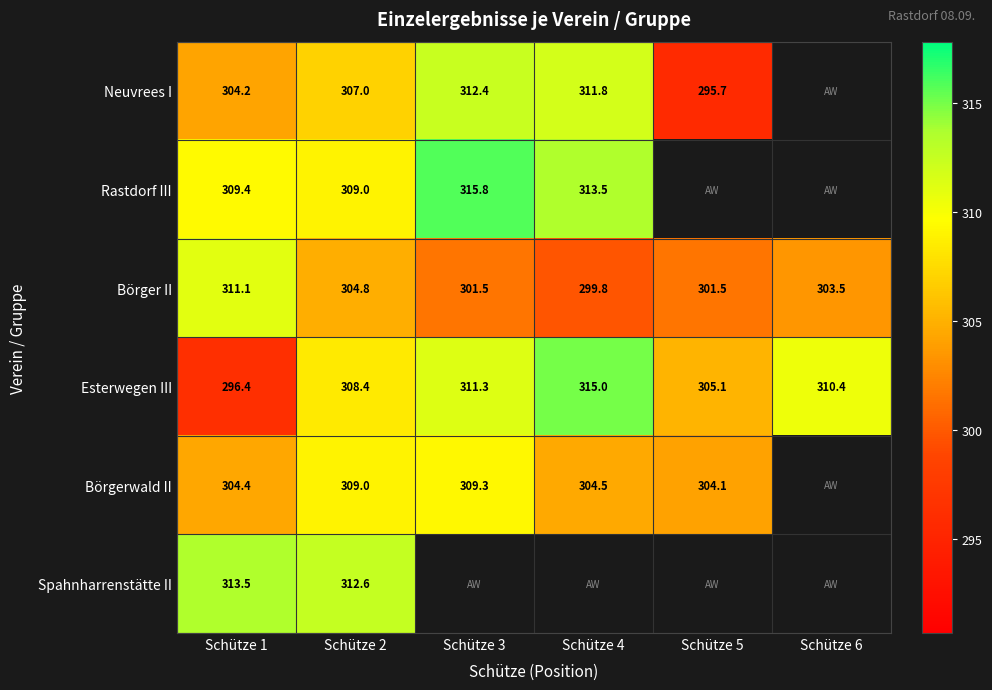

What is the difference between the Börgerwald II values at Schütze 4 and Schütze 3?

4.8